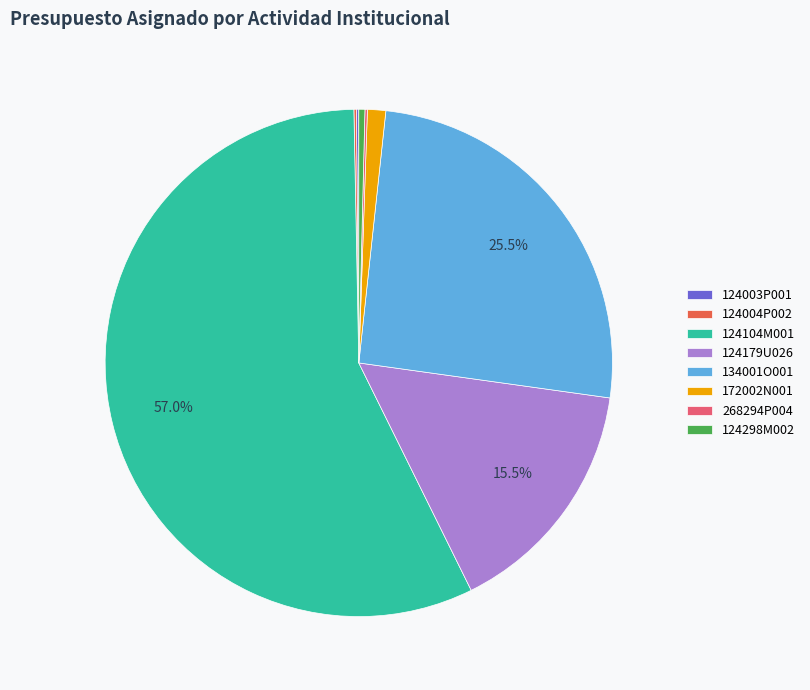

Which category has the biggest portion of the pie?

124104M001